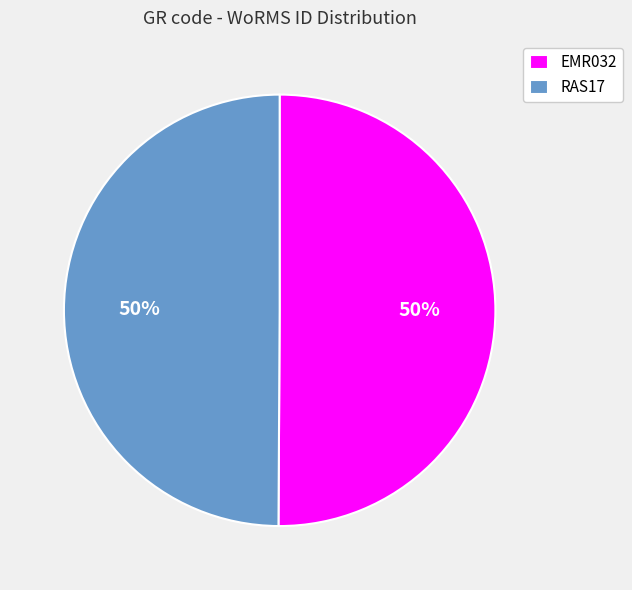

To the nearest percent, what is the average slice percentage?

50%